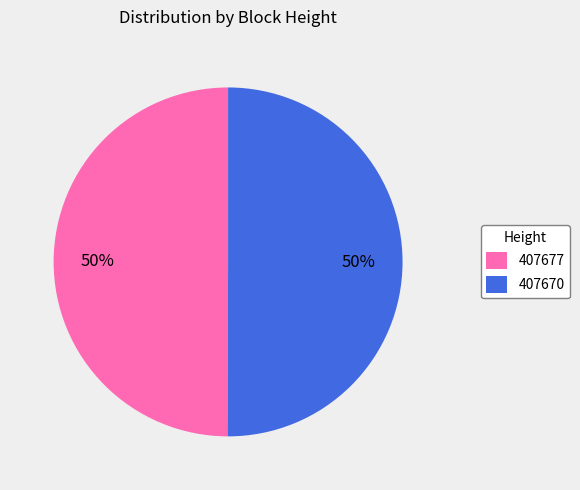

Is the sum of 407670 and 407677 greater than half?

Yes